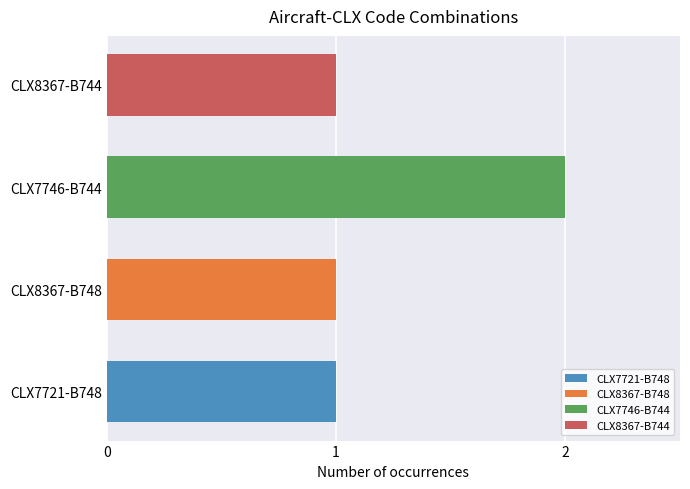

Which has a higher value, CLX8367-B748 or CLX7746-B744?

CLX7746-B744